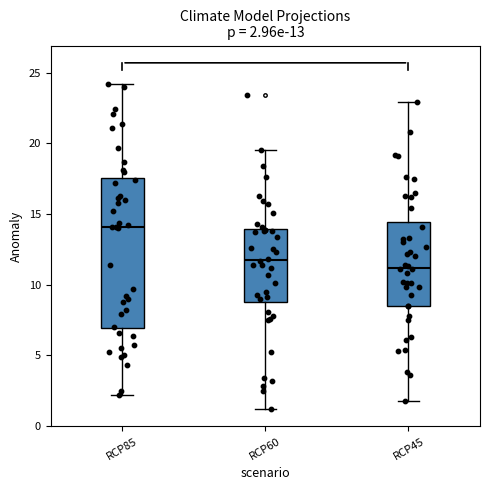

Which box's median line is the highest?

RCP85